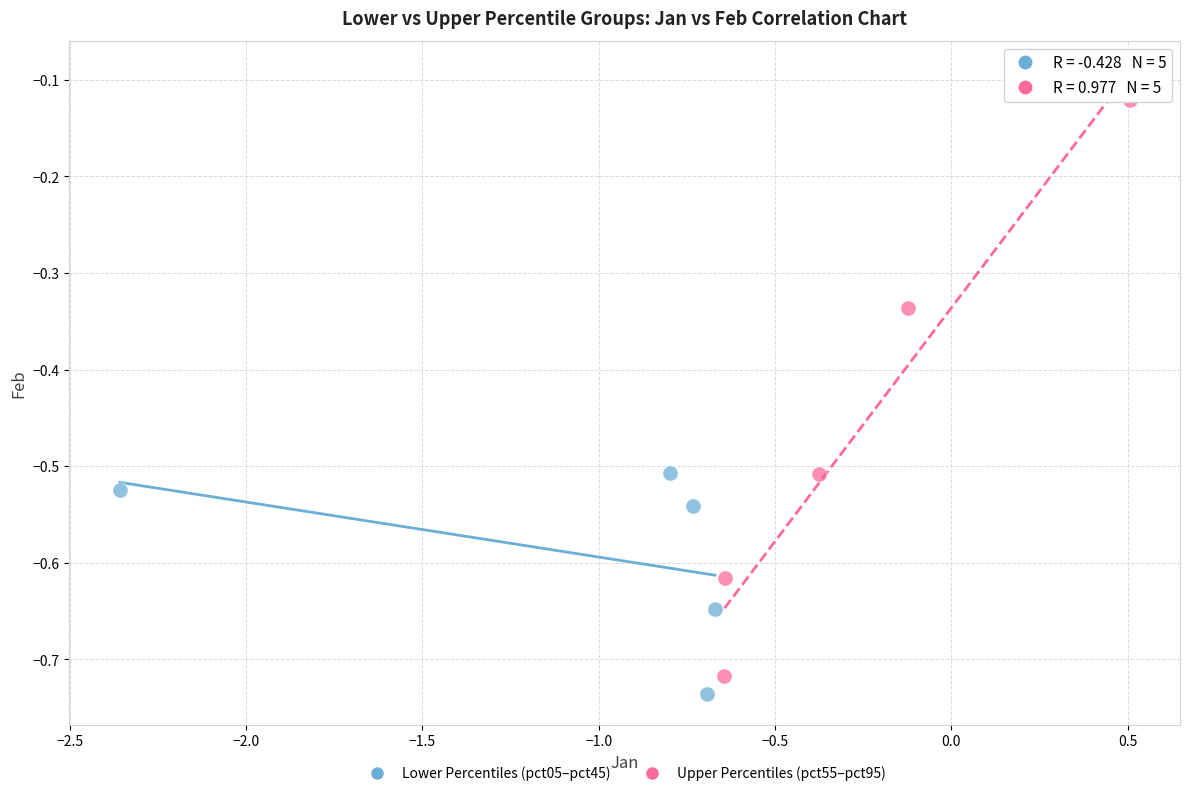

Which series has the widest spread of Y values?

Upper Percentiles (pct55–pct95)